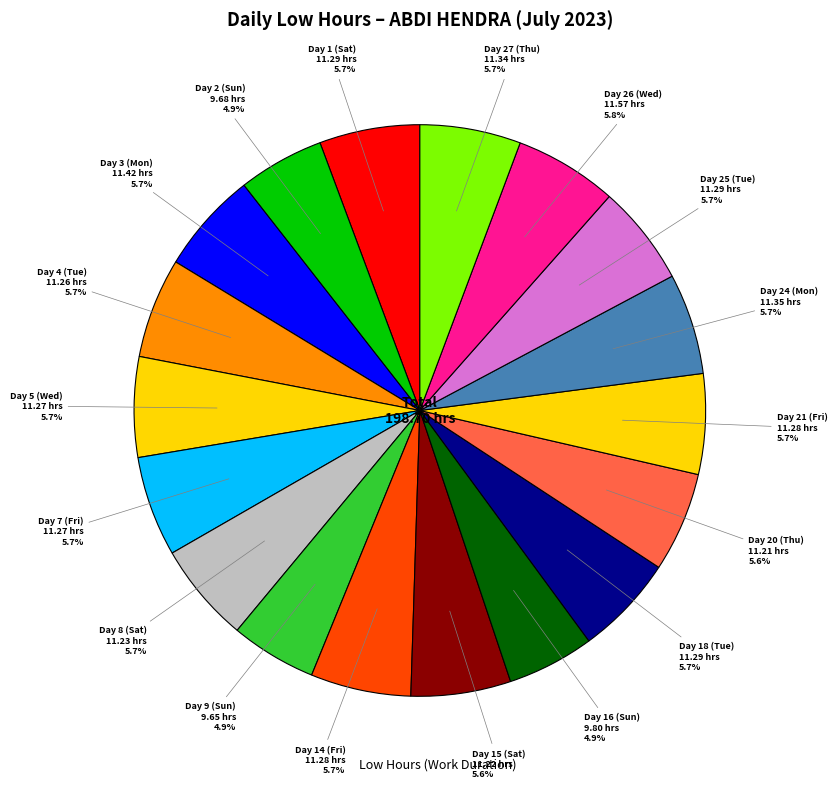

How many slices are in this pie chart?

18